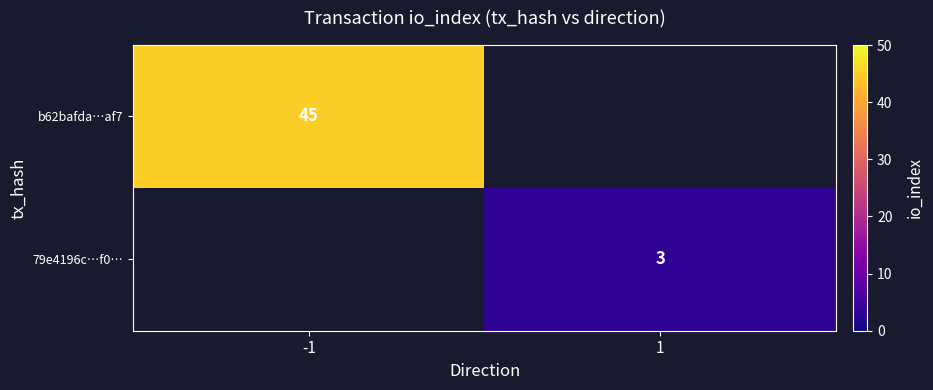

Which category has the highest value in the 79e4196c…f0… series?

-1